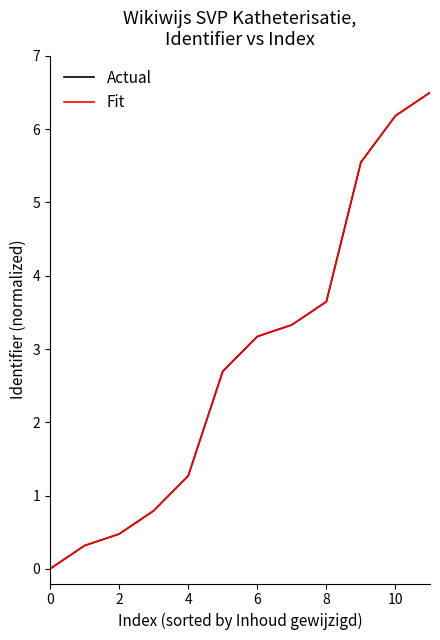

Does the chart have visible grid lines?

No